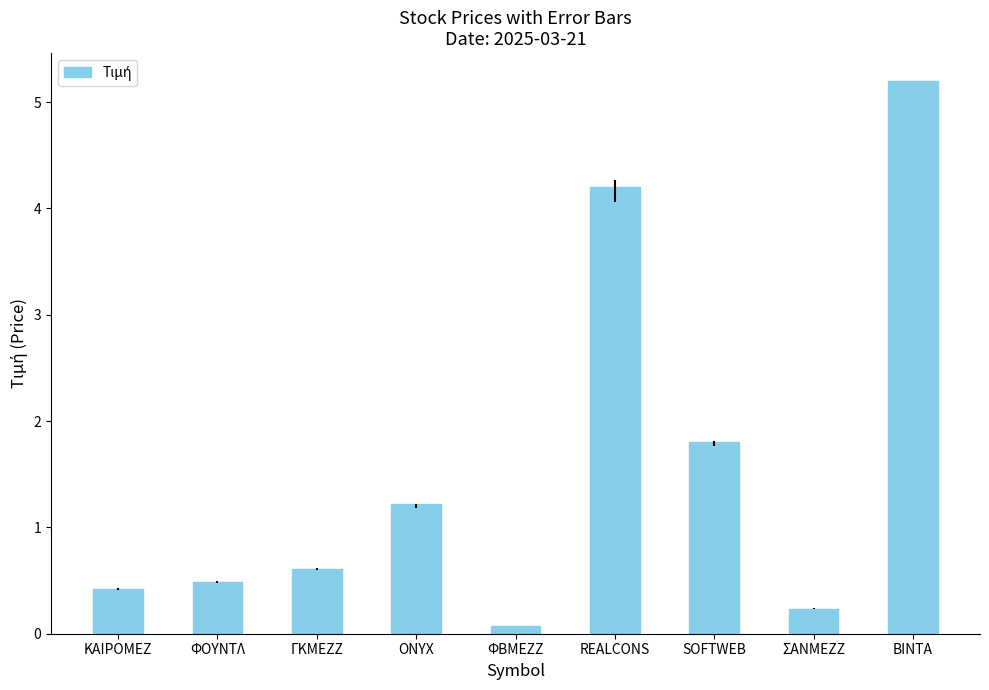

Reading left to right, transcribe all the data shown in this chart.

0.4	0.5	0.6	1.2	0.1	4.2	1.8	0.2	5.2